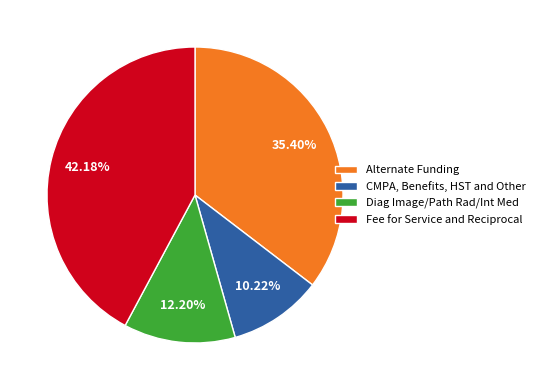

Do Alternate Funding and Diag Image/Path Rad/Int Med together represent more than half of the pie?

No